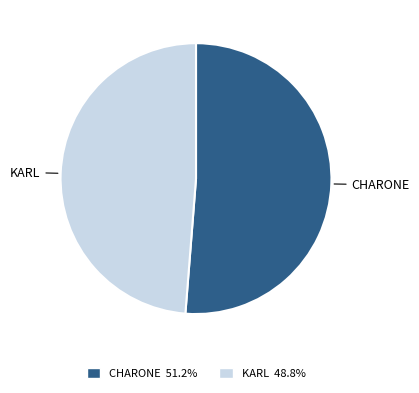

Is there a majority slice in this chart?

Yes